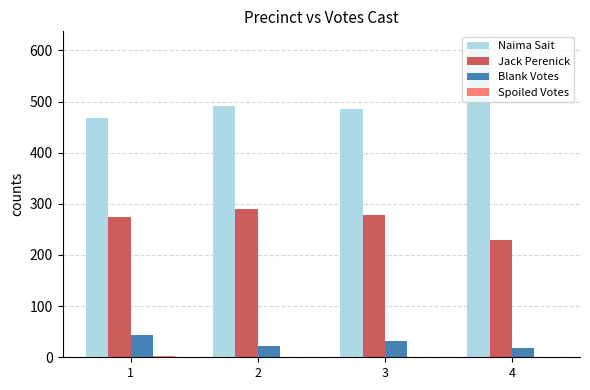

Which series has the largest total across all categories?

Naima Sait